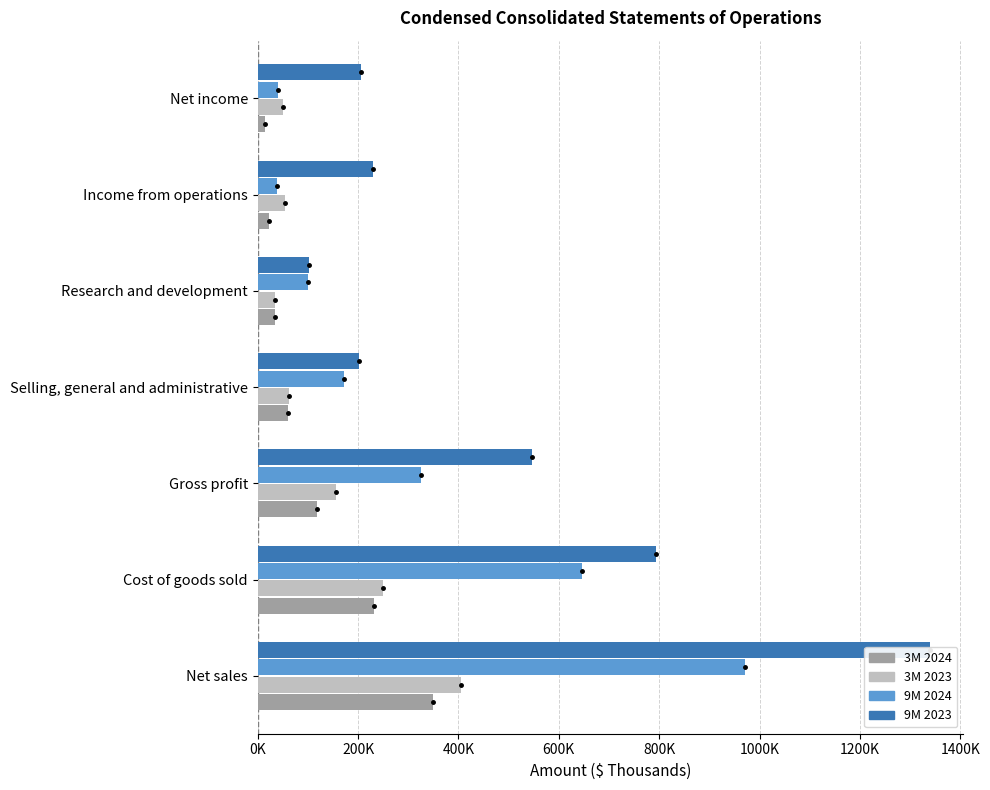

How many data points in 9M 2023 are less than 229868?

3